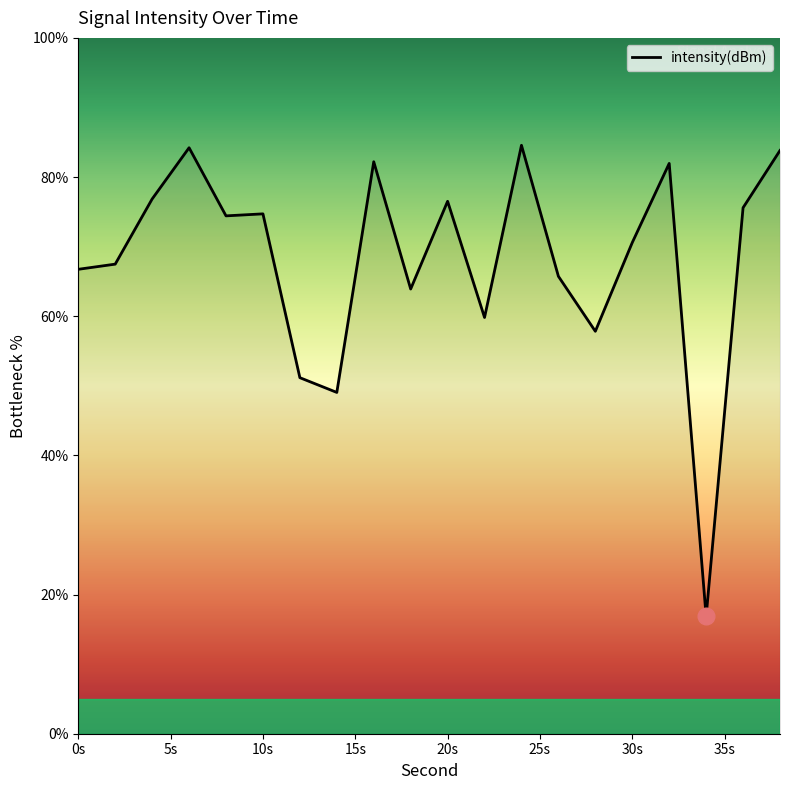

What is the minimum value shown in the chart?

16.9